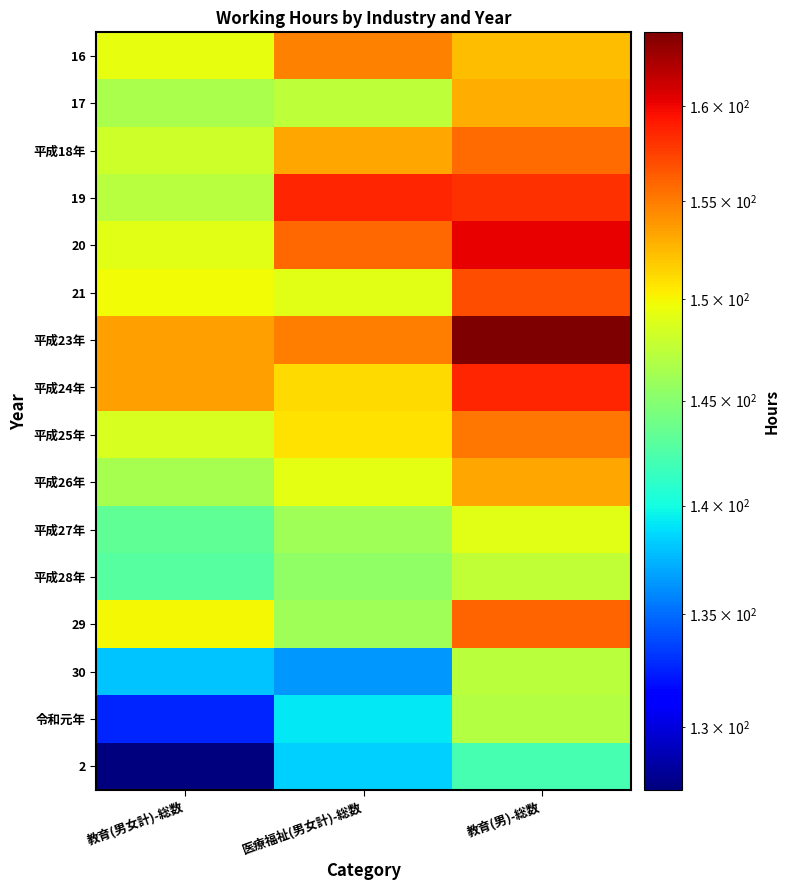

Rank the series at 教育(男女計)-総数 from highest to lowest value.

平成23年, 平成24年, 29, 21, 16, 20, 平成25年, 平成18年, 19, 17, 平成26年, 平成27年, 平成28年, 30, 令和元年, 2